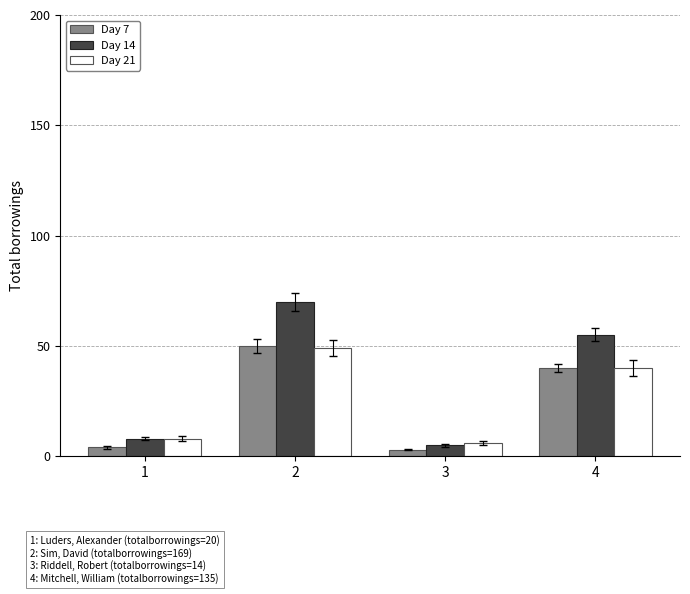

The value of Day 7 at 2 is 89. True or false?

False